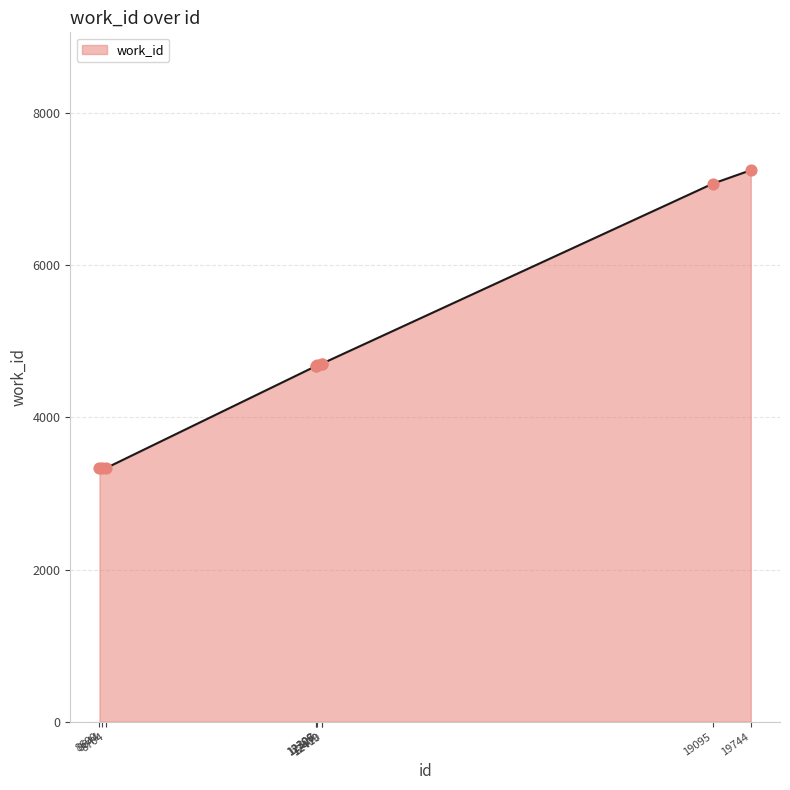

What is the ratio of the value at 8600 to the value at 8704?

1.0